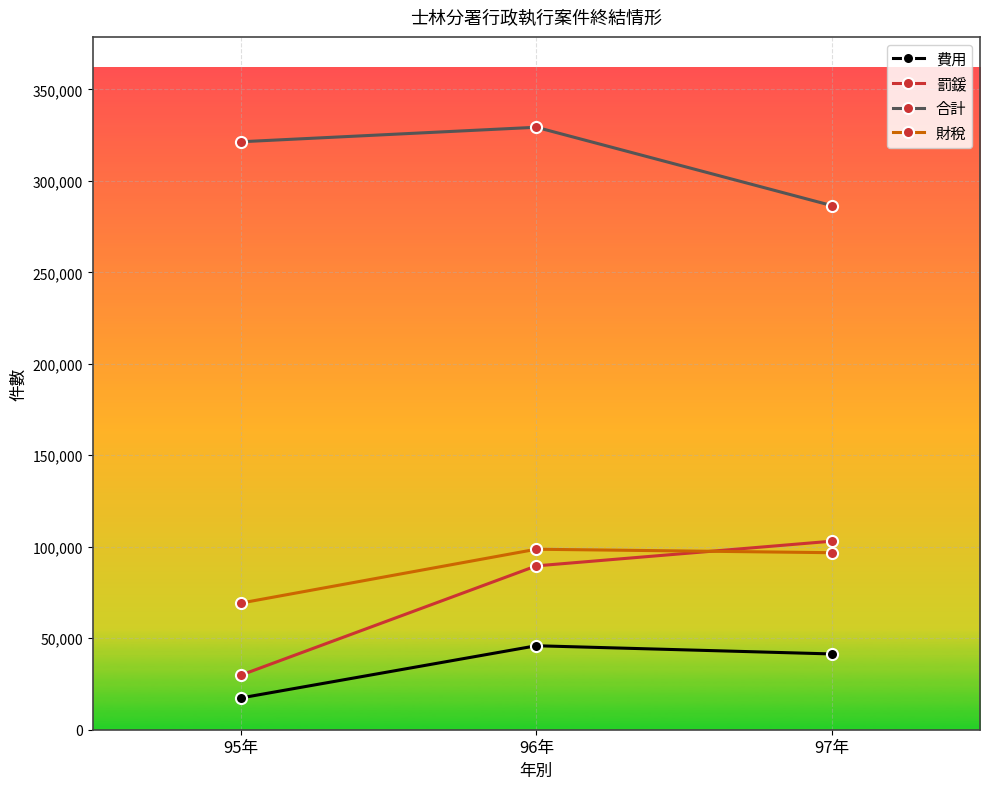

What is the difference between the highest and lowest values at 95年?

304024